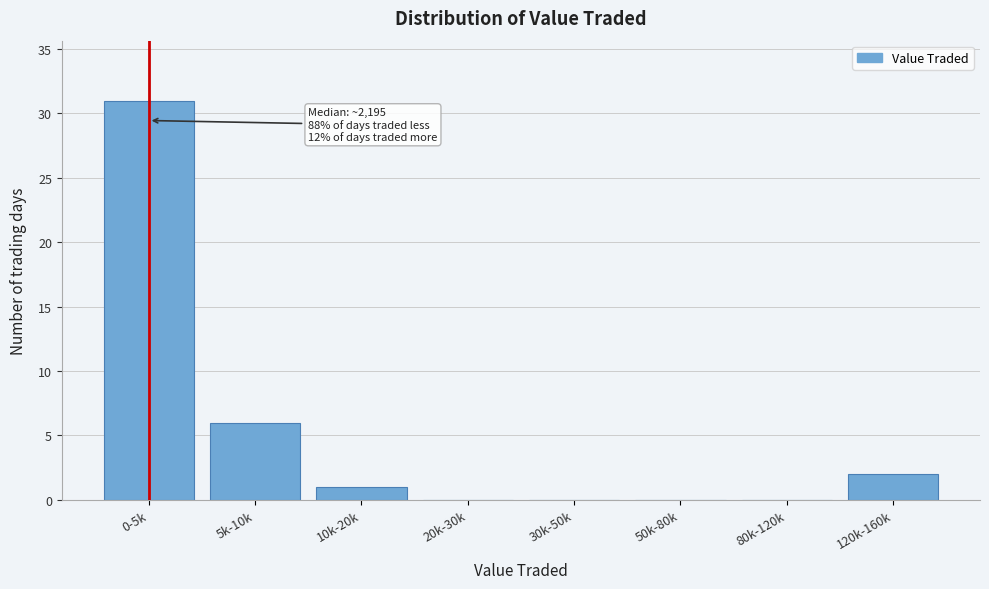

Reading right to left, what are all the values shown in this chart?

120k-160k=2	80k-120k=0	50k-80k=0	30k-50k=0	20k-30k=0	10k-20k=1	5k-10k=6	0-5k=31